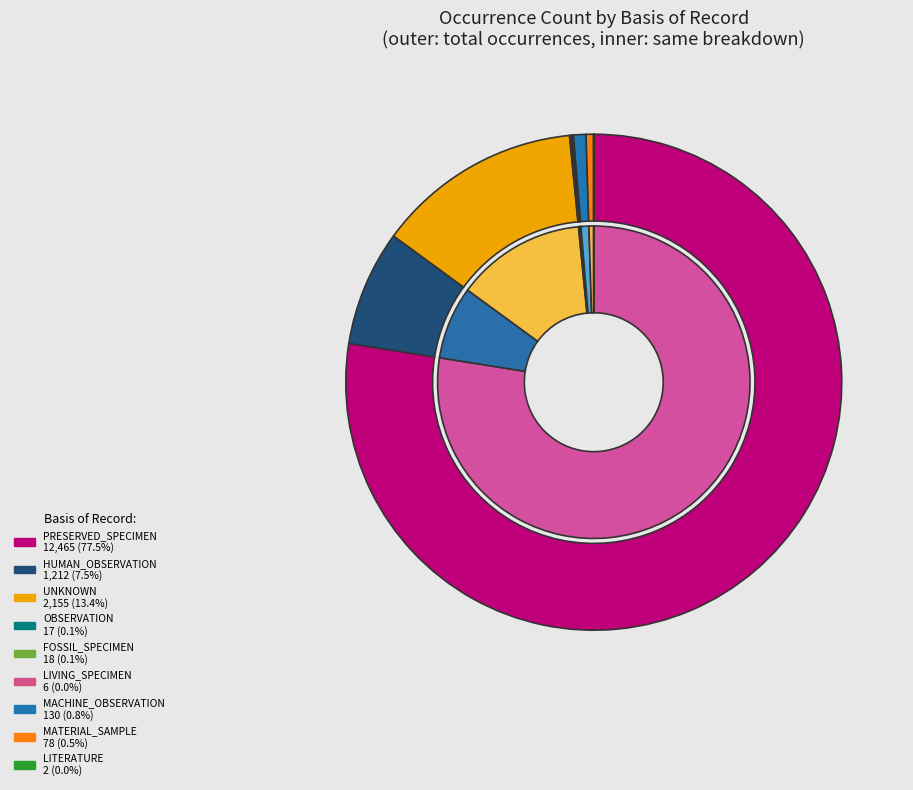

How many segments does this pie chart have?

9